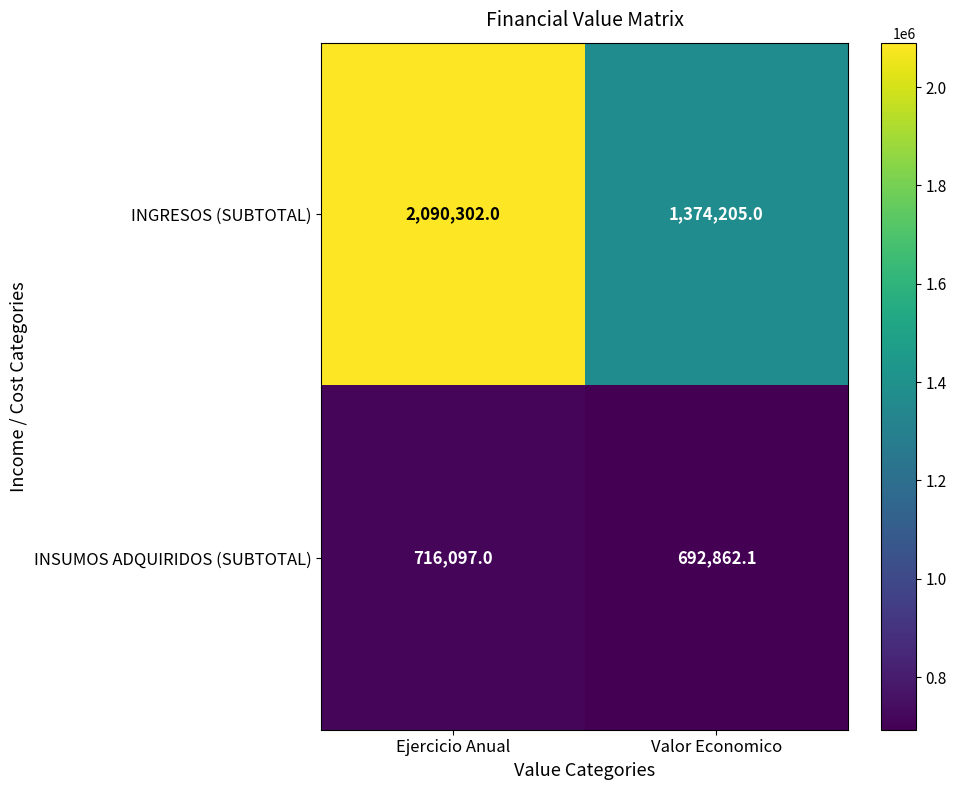

What is the lowest value of the INGRESOS (SUBTOTAL) series?

1374205.0